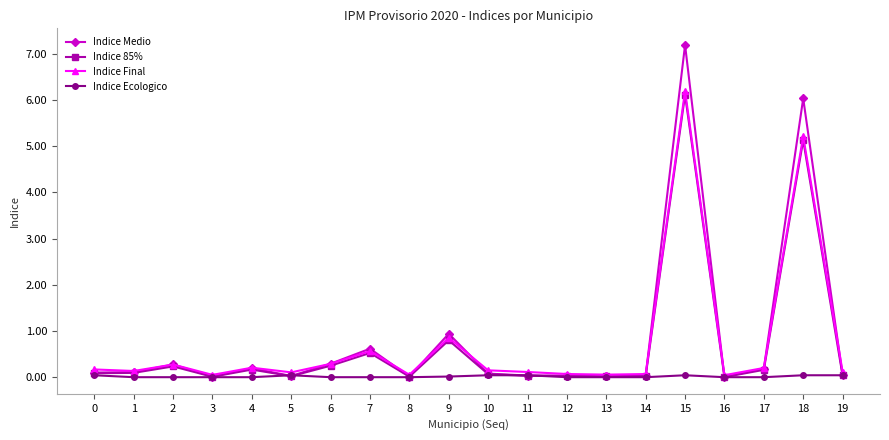

Is it true that Indice Medio equals 0.0 at 11?

True